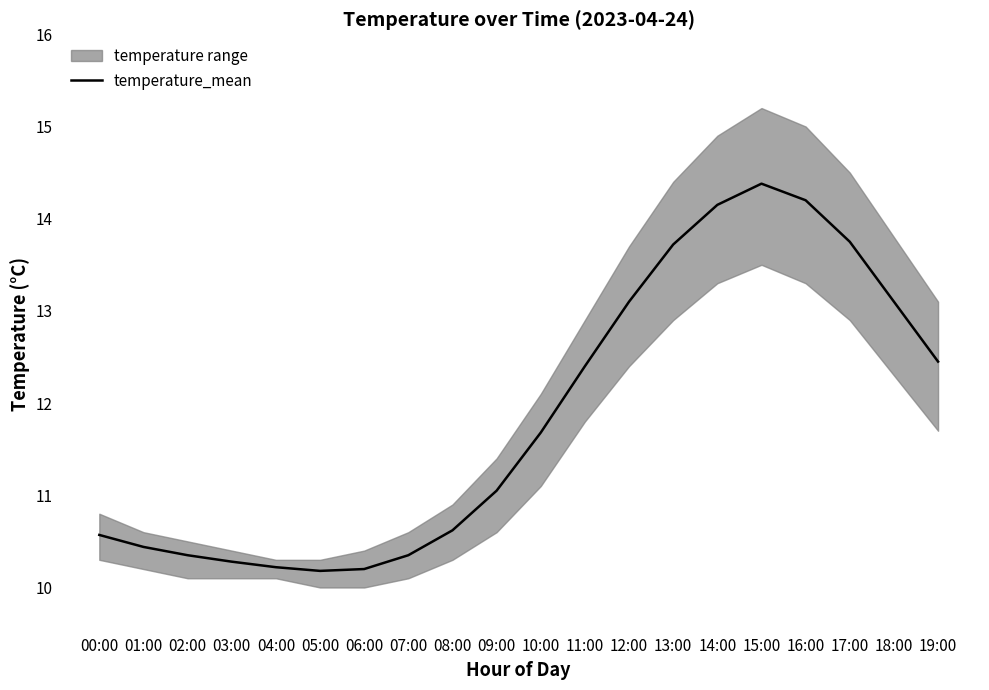

What is the value of the 1st point from the left?

10.6